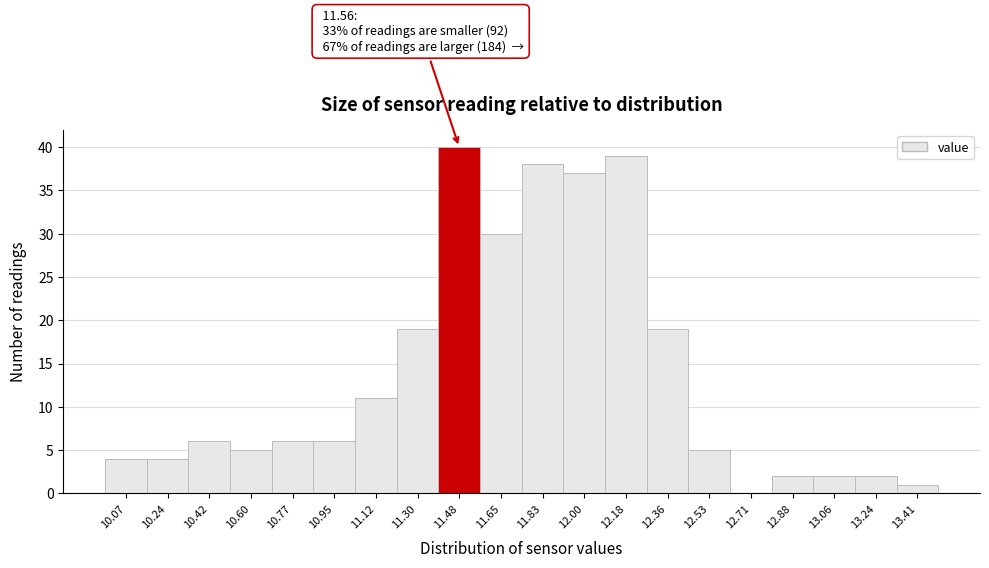

Which range on the x-axis has the tallest bar?

11.388 to 11.564